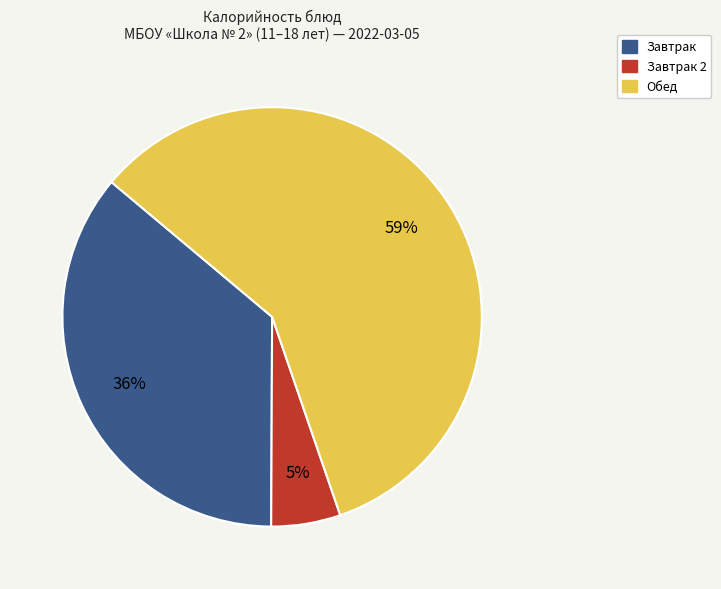

What percentage is the Завтрак slice, to the nearest percent?

36%